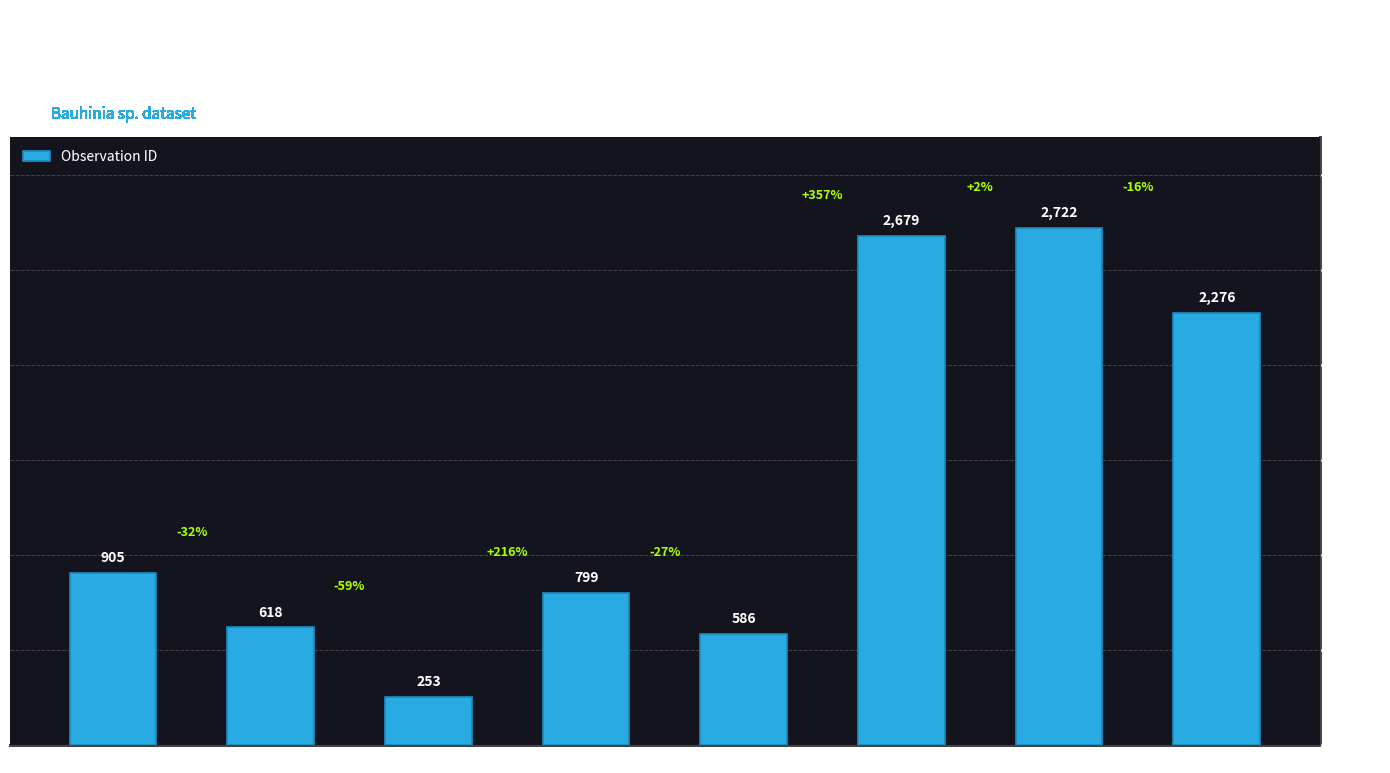

What is the sum of all values?

10838